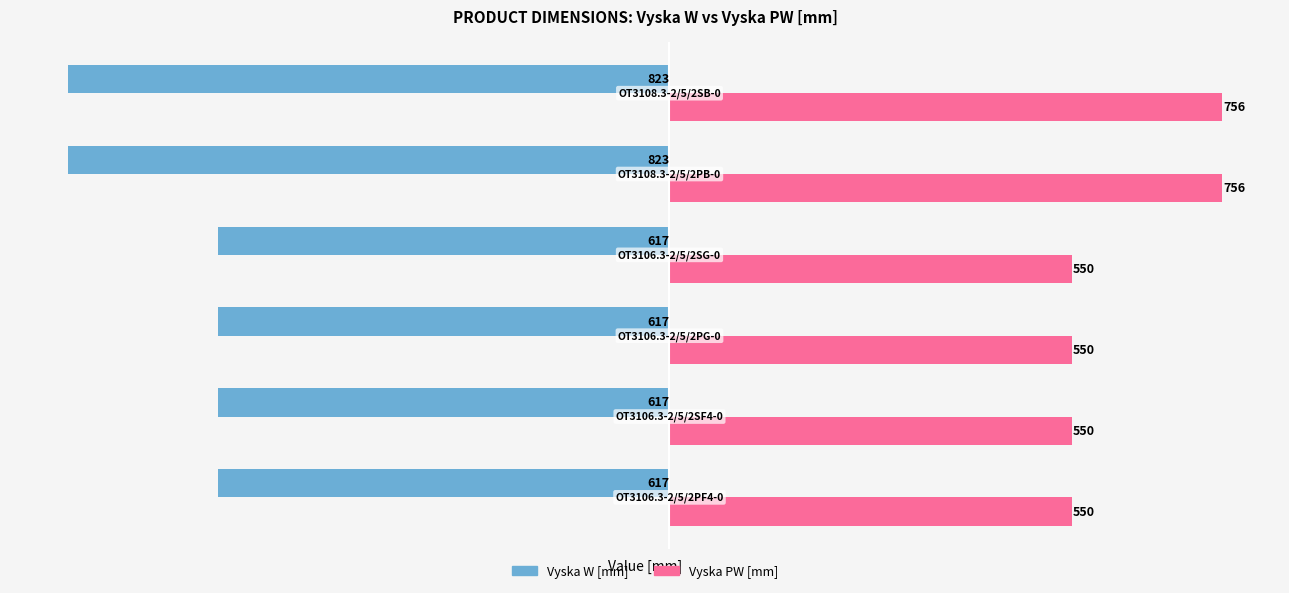

What is the maximum value shown in the chart?

756